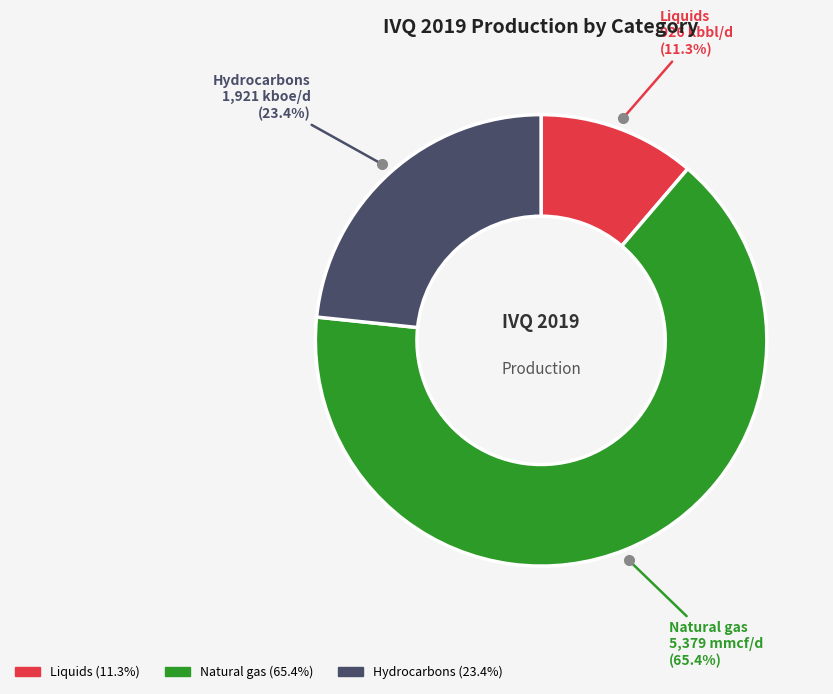

What is the majority slice?

Natural gas